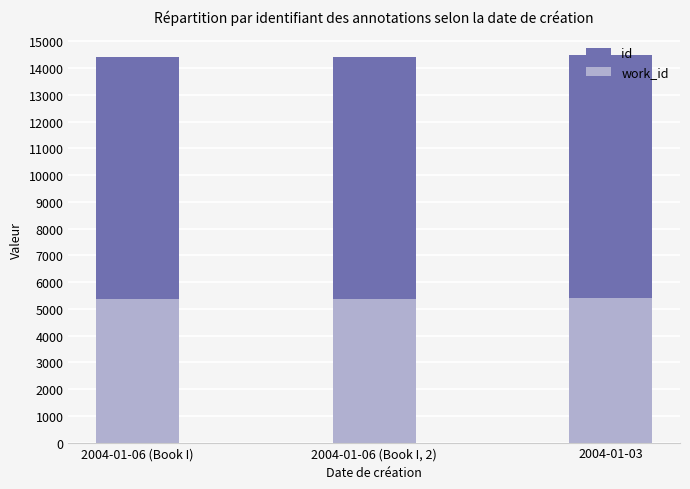

At which label does id first exceed 14402?

2004-01-03